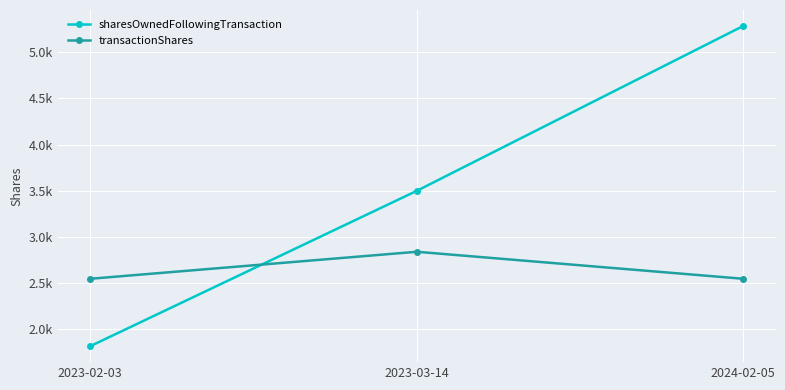

What is the difference between the highest and lowest values at 2023-03-14?

661